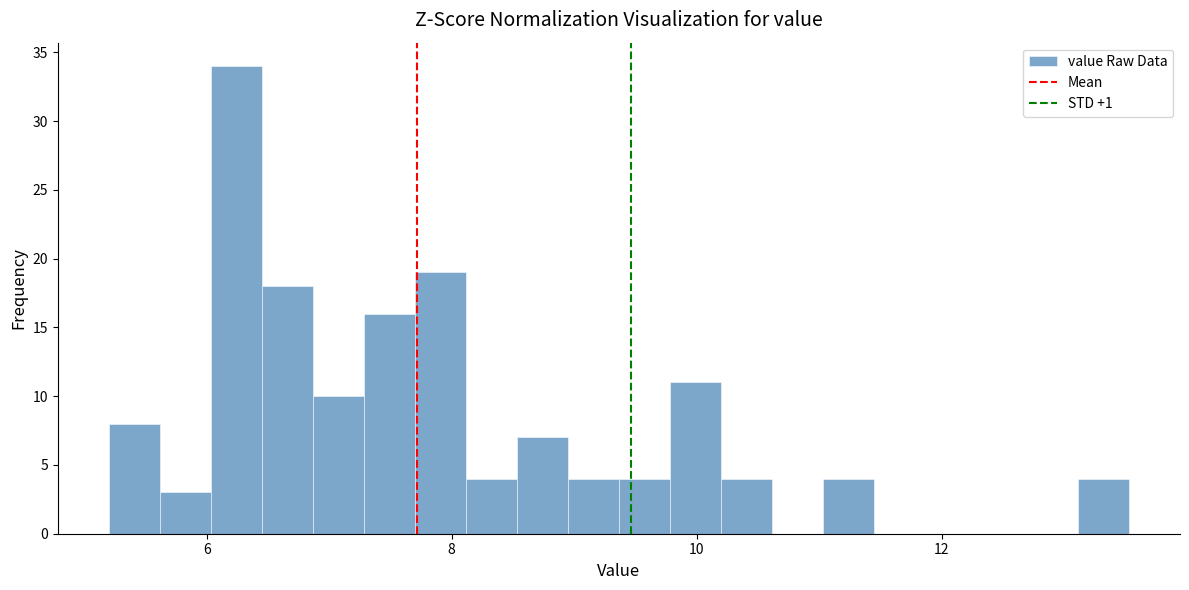

Around what value on the x-axis is the tallest bar? Give the approximate position of its centre, as read against the axis.

6.2